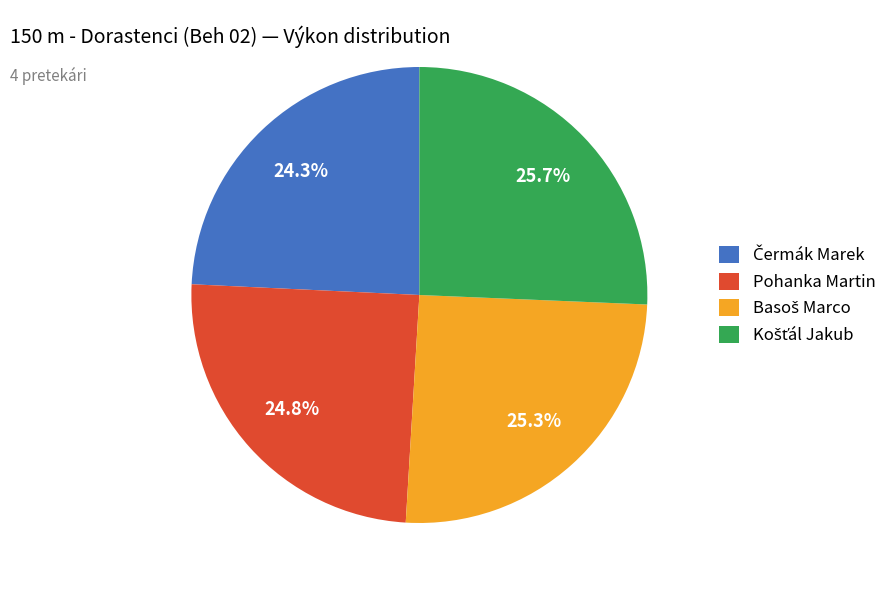

How much of the chart is everything except Pohanka Martin?

75.2%